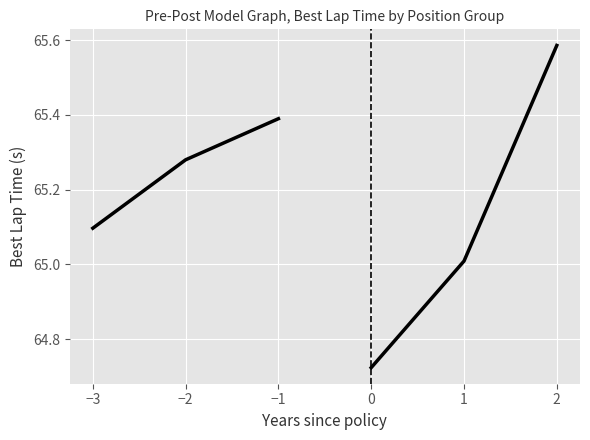

Reading left to right, list all the values displayed in this chart.

Pre-intervention: 65.1	65.3	65.4
Post-intervention: 64.7	65.0	65.6